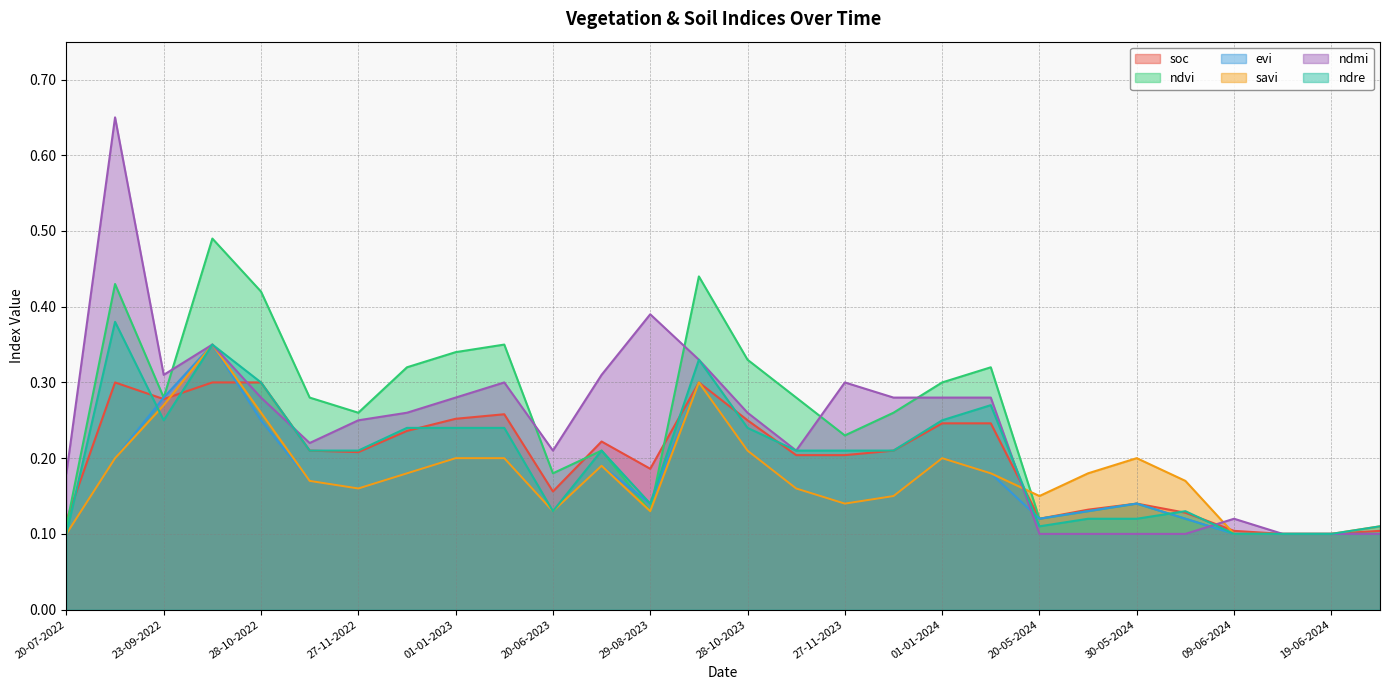

After their last crossing, which series has the higher values: savi or soc?

soc